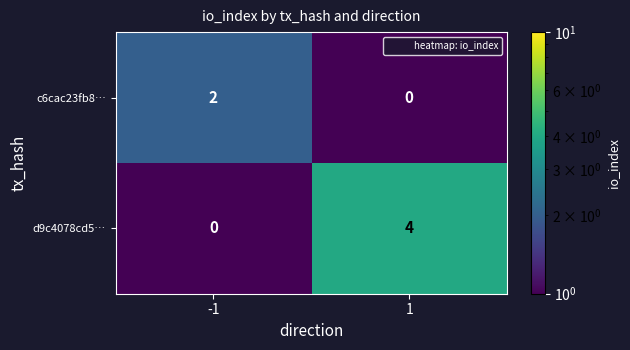

Which series changed the most between -1 and 1?

d9c4078cd5…